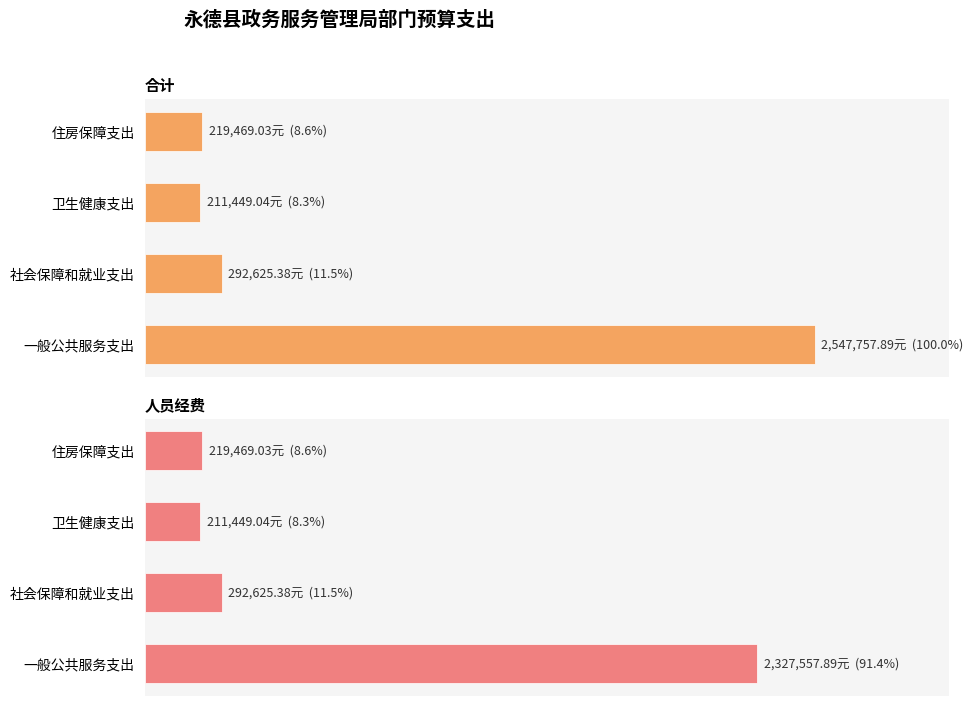

What are all the series names shown in the legend?

合计, 人员经费